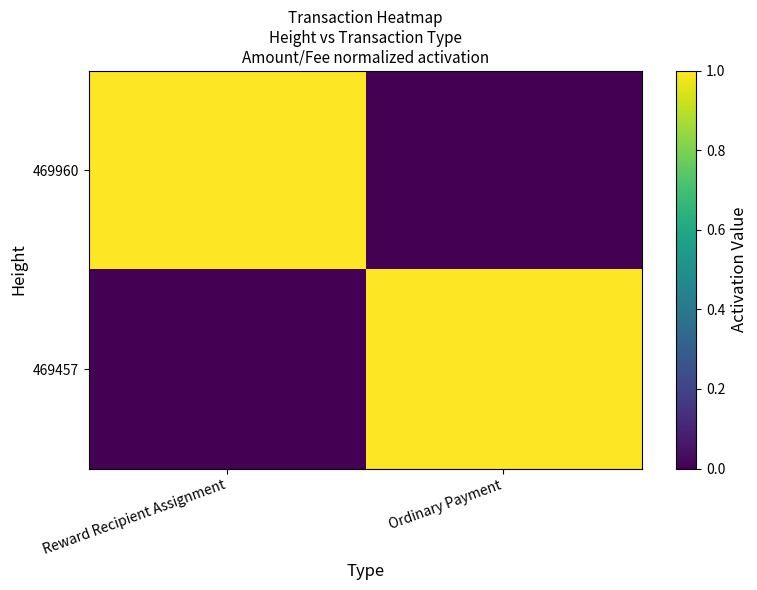

Reading left to right, list all the values displayed in this chart.

469960: Reward Recipient Assignment=1.0	Ordinary Payment=0.0
469457: Reward Recipient Assignment=0.0	Ordinary Payment=1.0